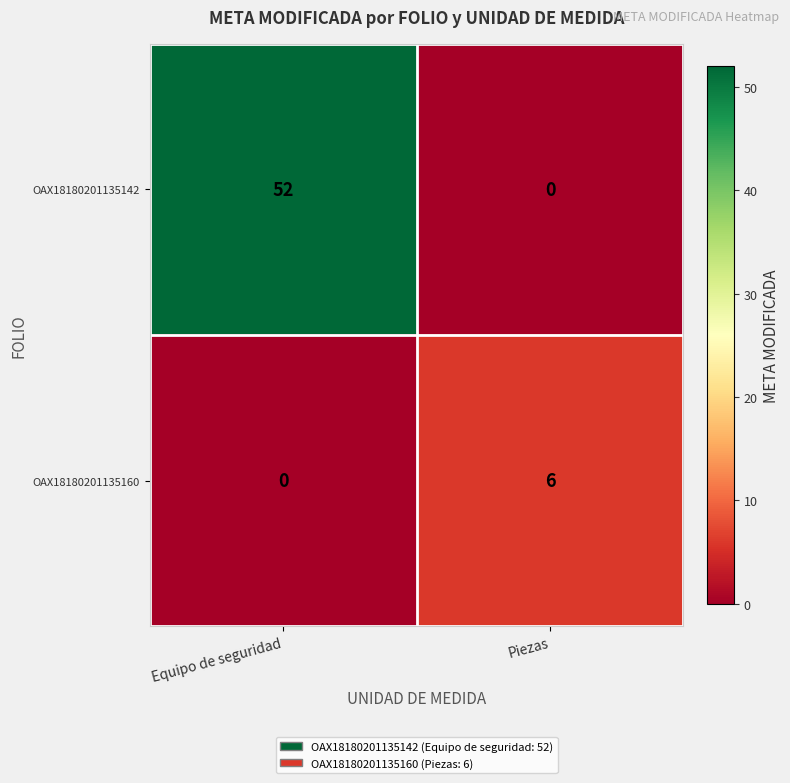

List the series in order of their peak value, lowest first.

OAX18180201135160, OAX18180201135142